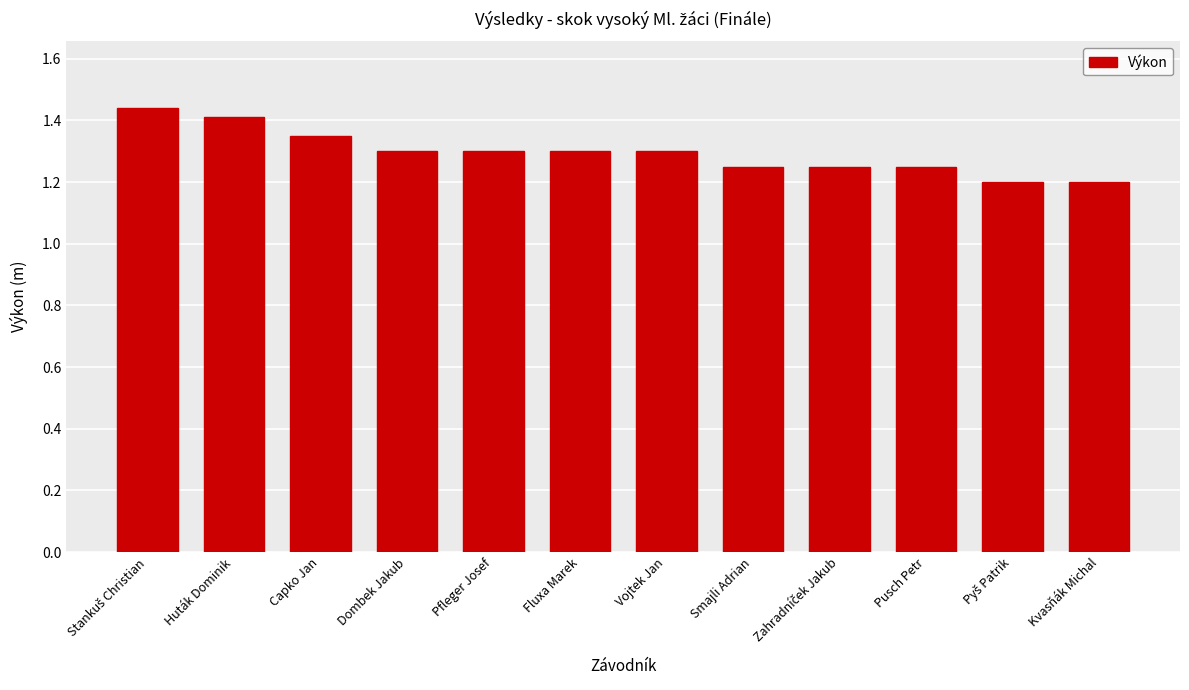

What is the sum of the values at Pfleger Josef and Huták Dominik?

2.7